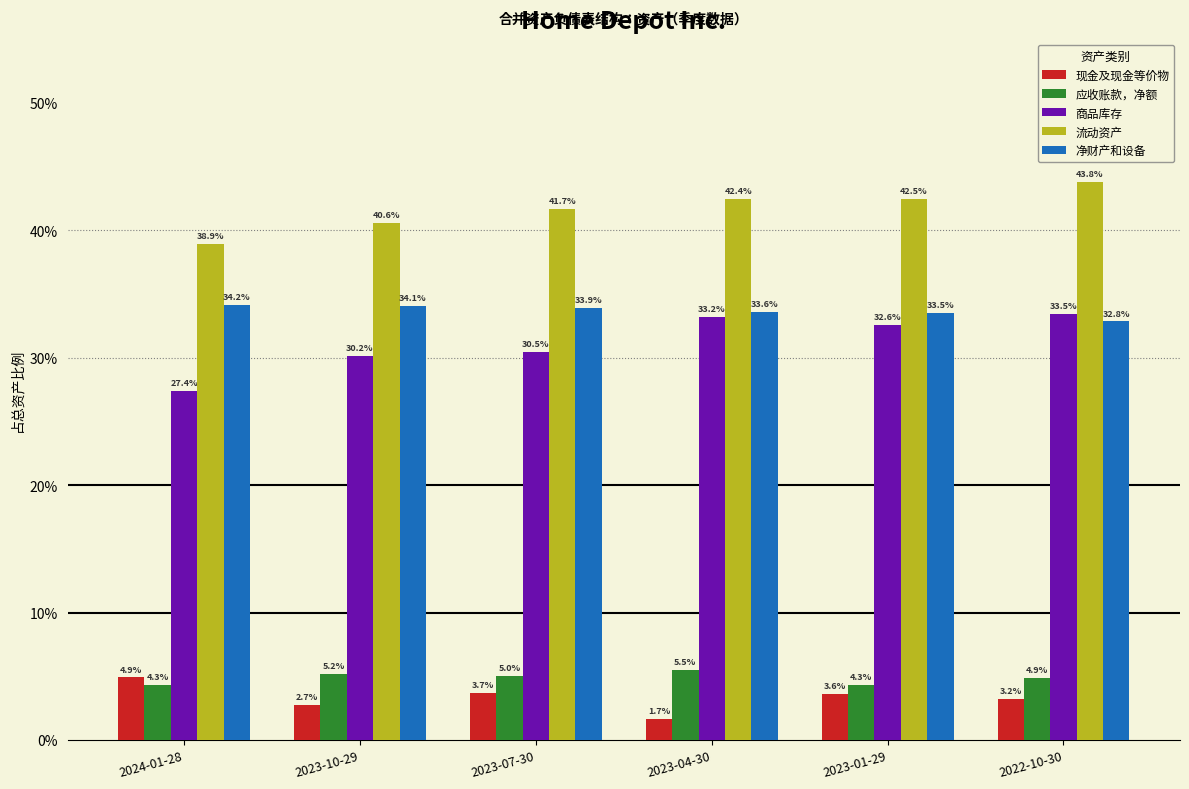

Are the bars grouped side by side (vs. stacked)?

Yes